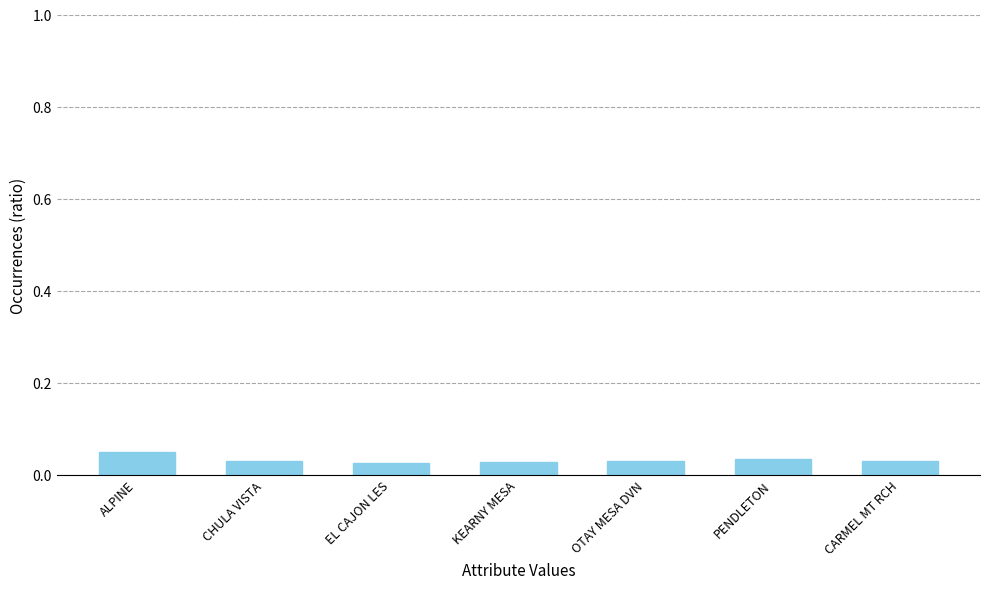

What is the label of the 1st bar from the left?

ALPINE